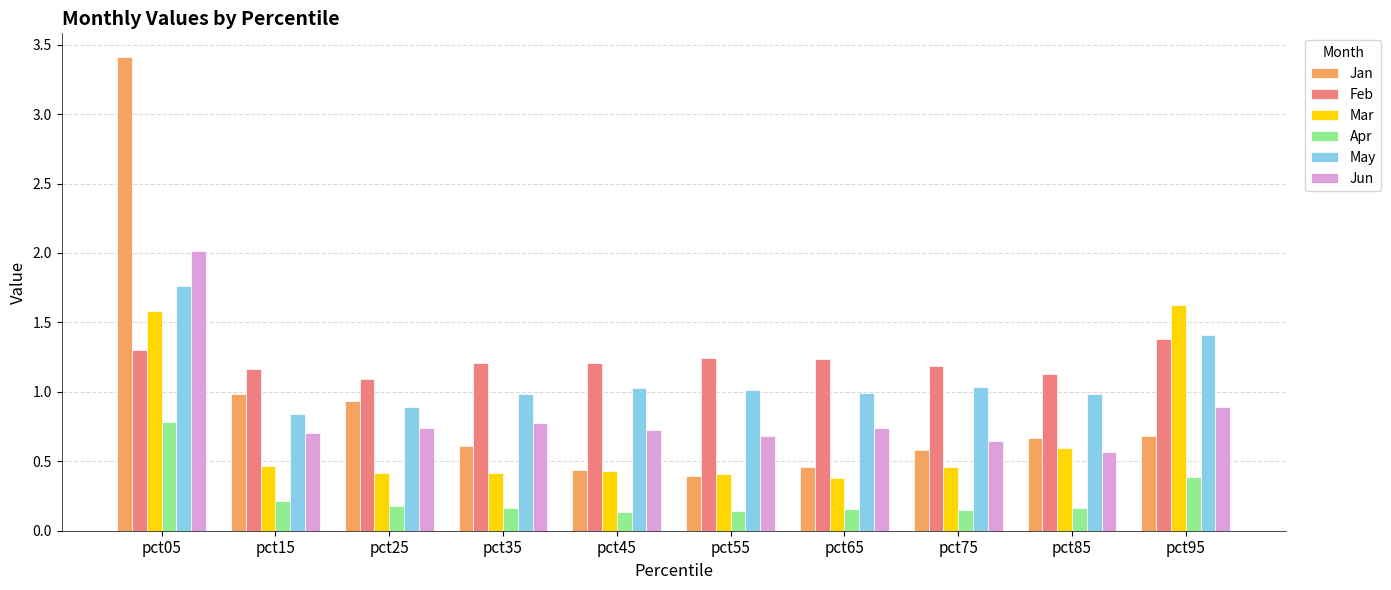

What is the greatest value displayed?

3.4